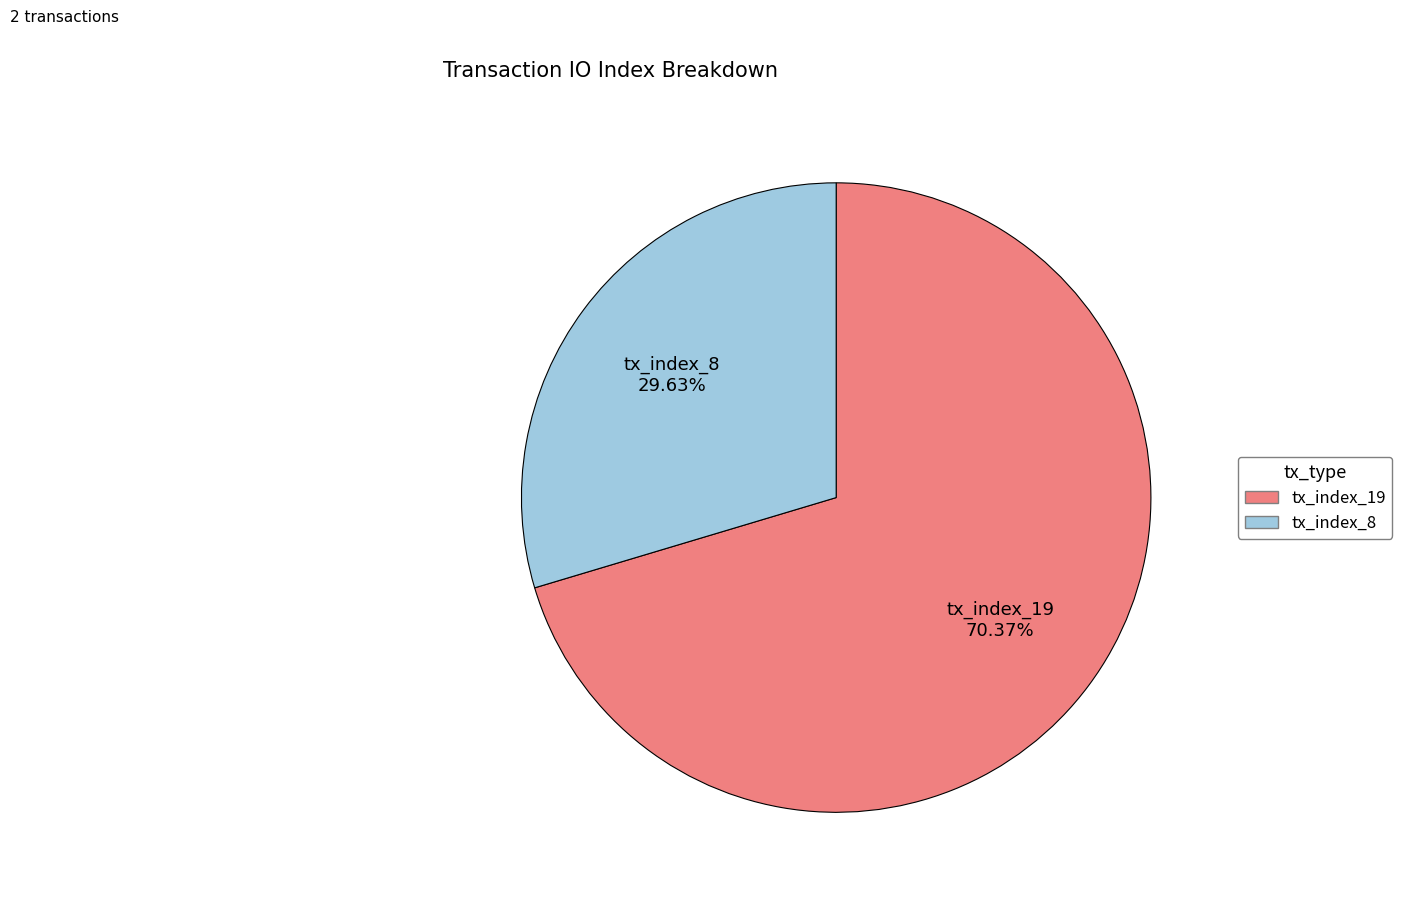

Which category has the biggest portion of the pie?

tx_index_19